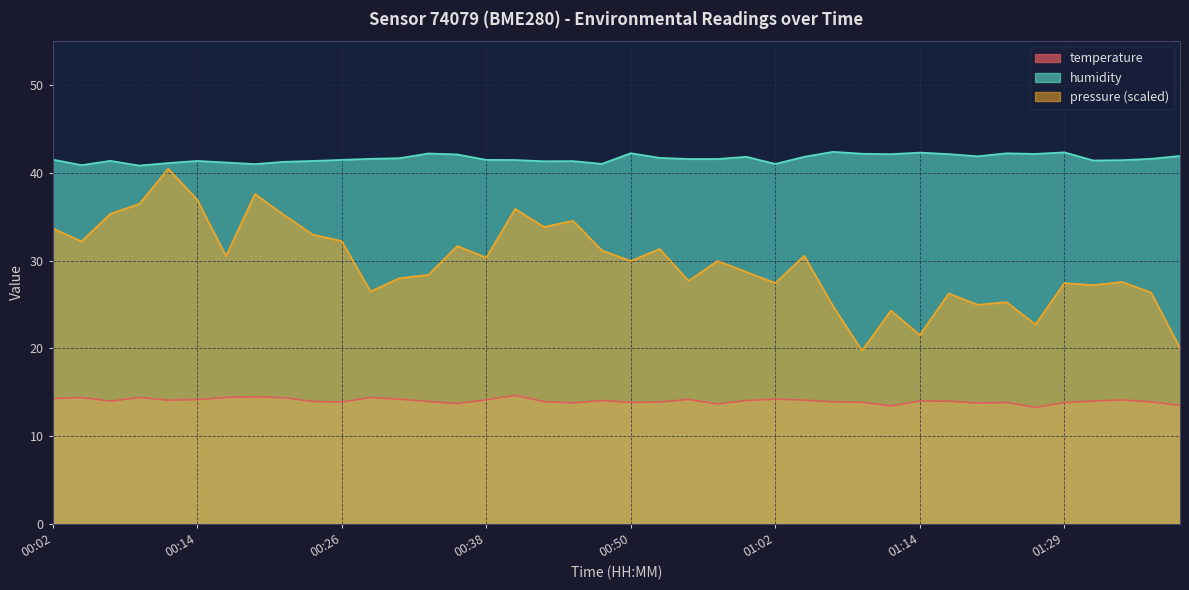

Which series has the widest spread of values?

pressure (scaled)